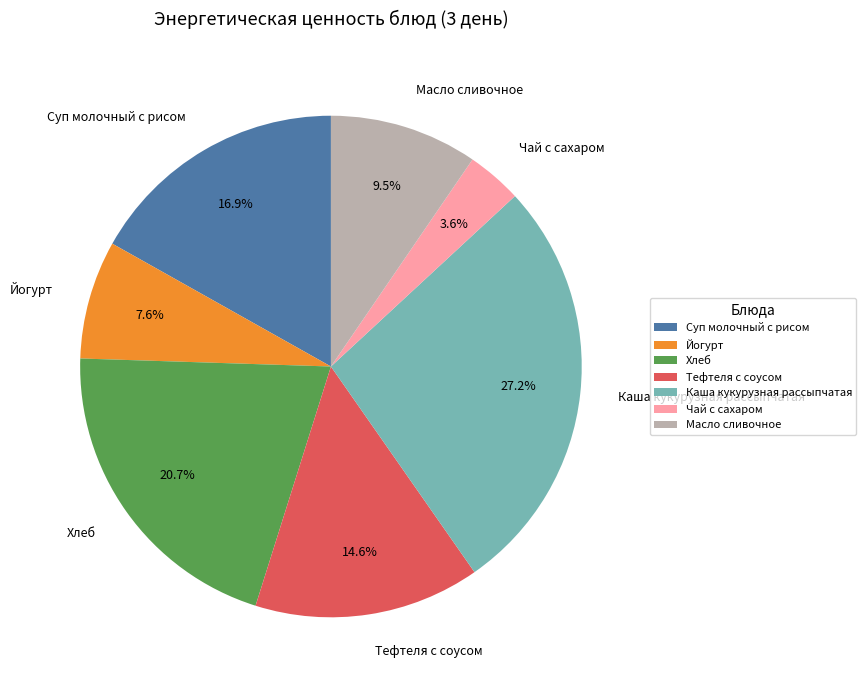

Combined, what portion of the pie is Чай с сахаром and Масло сливочное?

13.1%